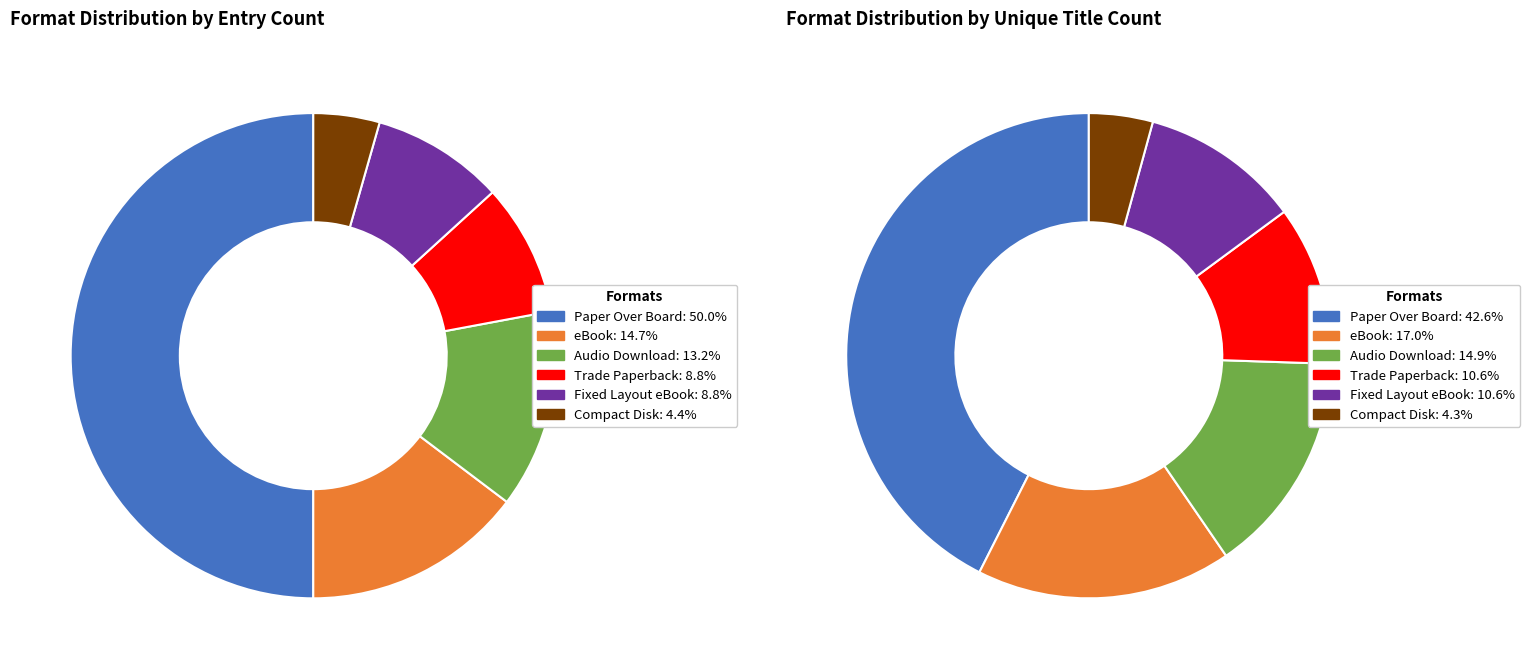

Which has a higher value, Compact Disk or Fixed Layout eBook?

Fixed Layout eBook